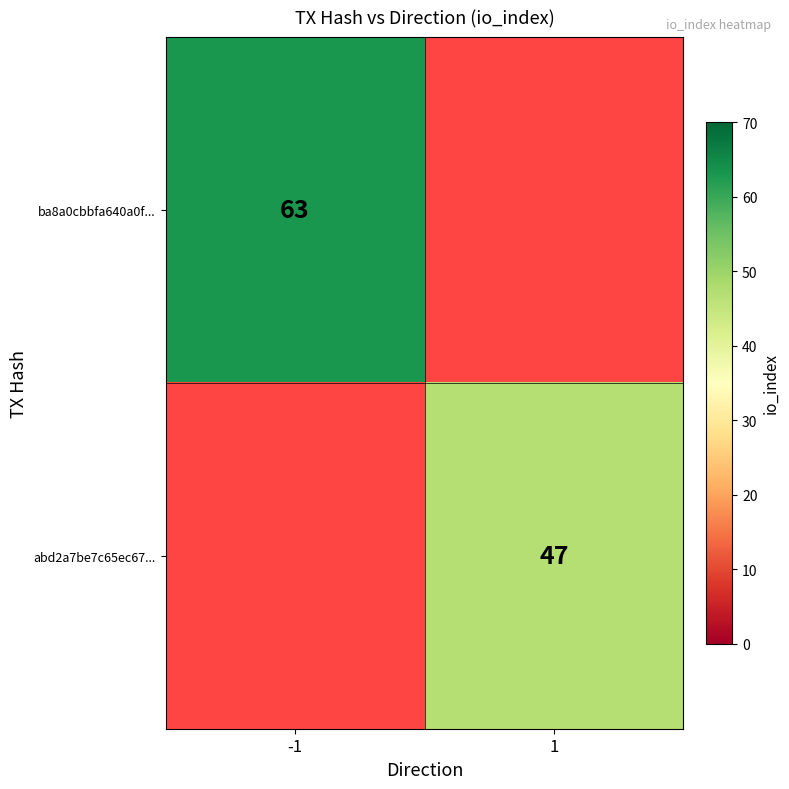

Is it true that ba8a0cbbfa640a0f... equals 42 at -1?

False